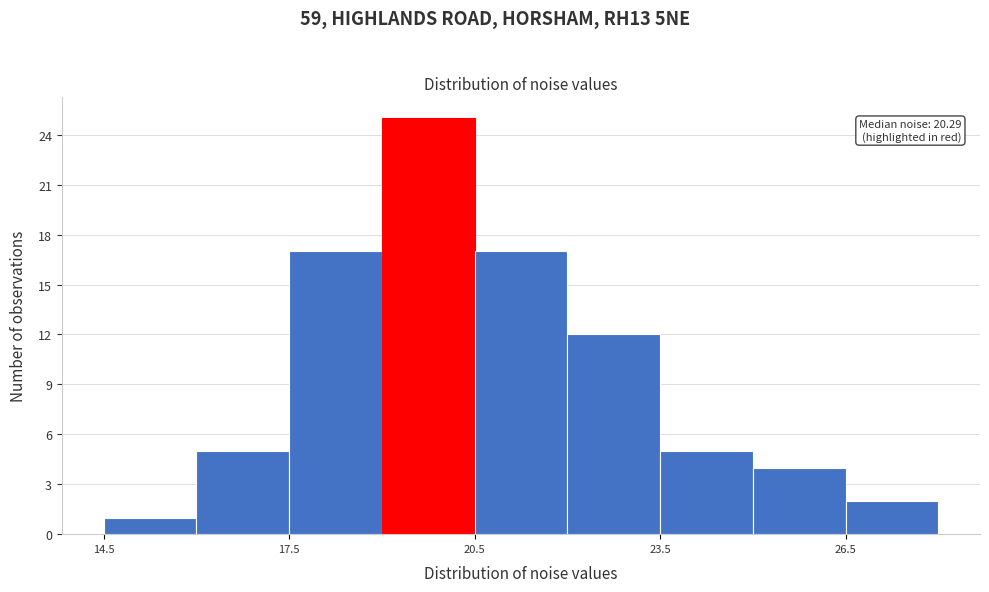

Around what value on the x-axis is the tallest bar? Give the approximate position of its centre, as read against the axis.

20.0